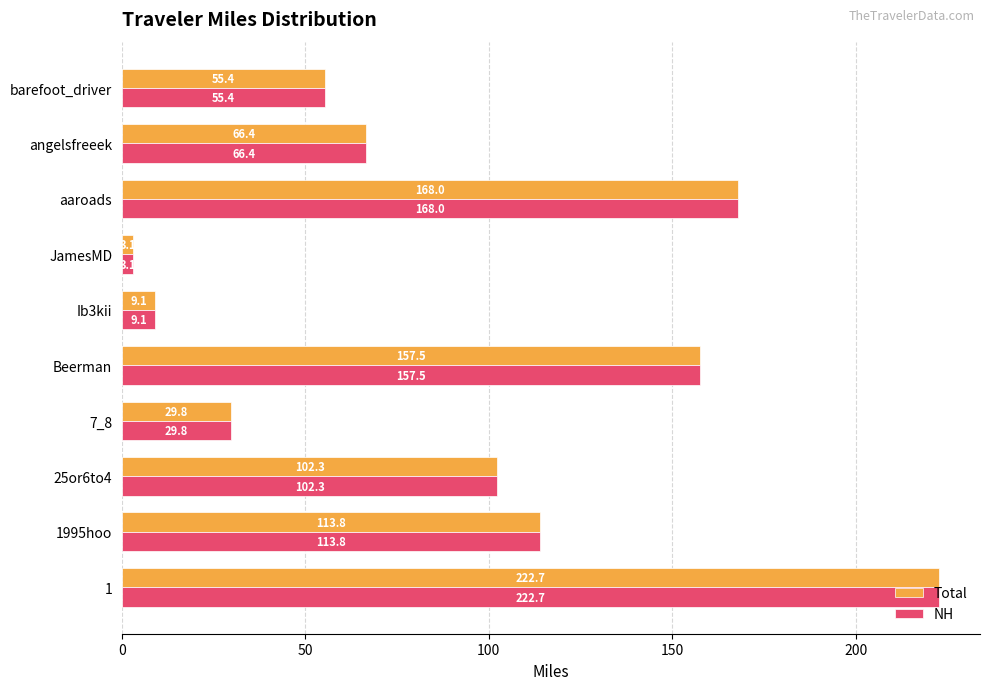

The Total series shows 67.6 at 25or6to4. True or false?

False